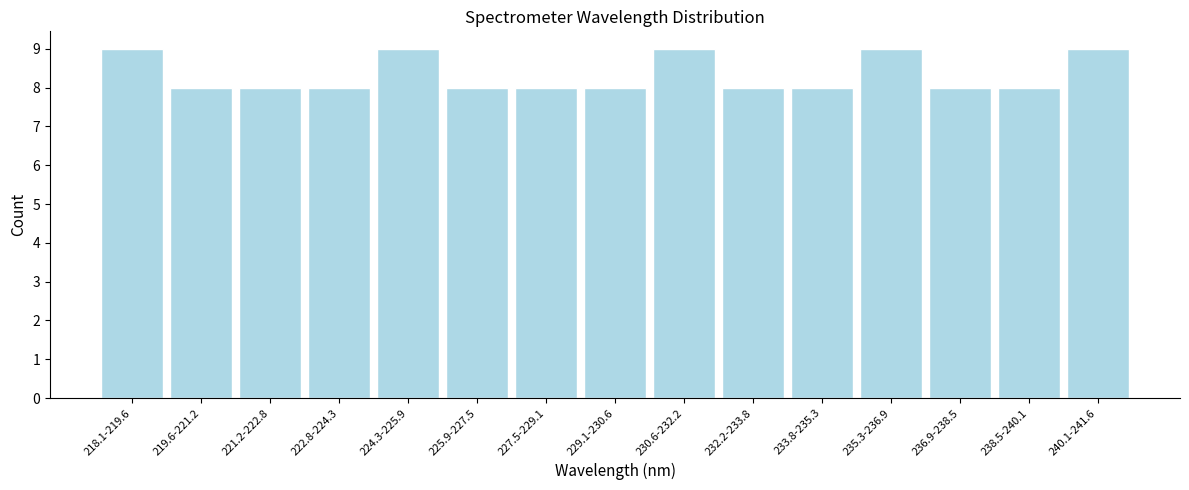

Reading left to right, extract all data points from this chart.

218.1-219.6=9	219.6-221.2=8	221.2-222.8=8	222.8-224.3=8	224.3-225.9=9	225.9-227.5=8	227.5-229.1=8	229.1-230.6=8	230.6-232.2=9	232.2-233.8=8	233.8-235.3=8	235.3-236.9=9	236.9-238.5=8	238.5-240.1=8	240.1-241.6=9